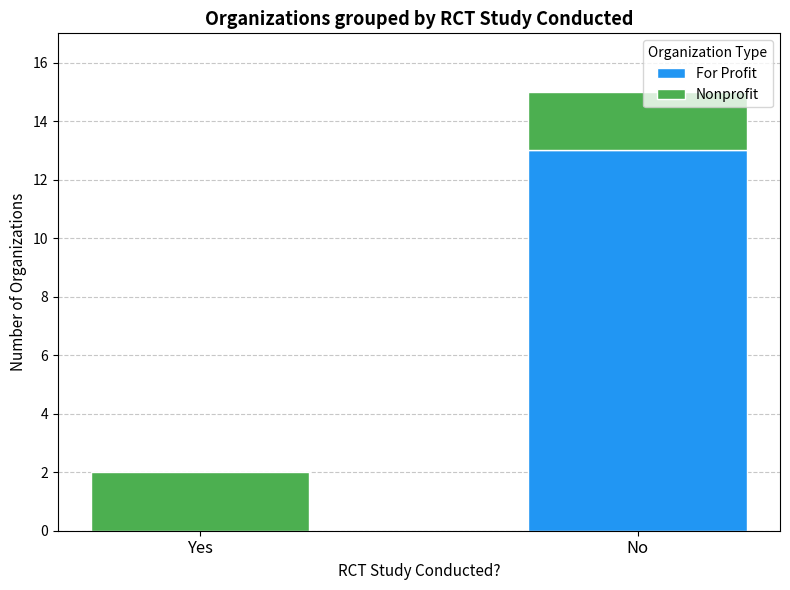

What are all the series names shown in the legend?

For Profit, Nonprofit